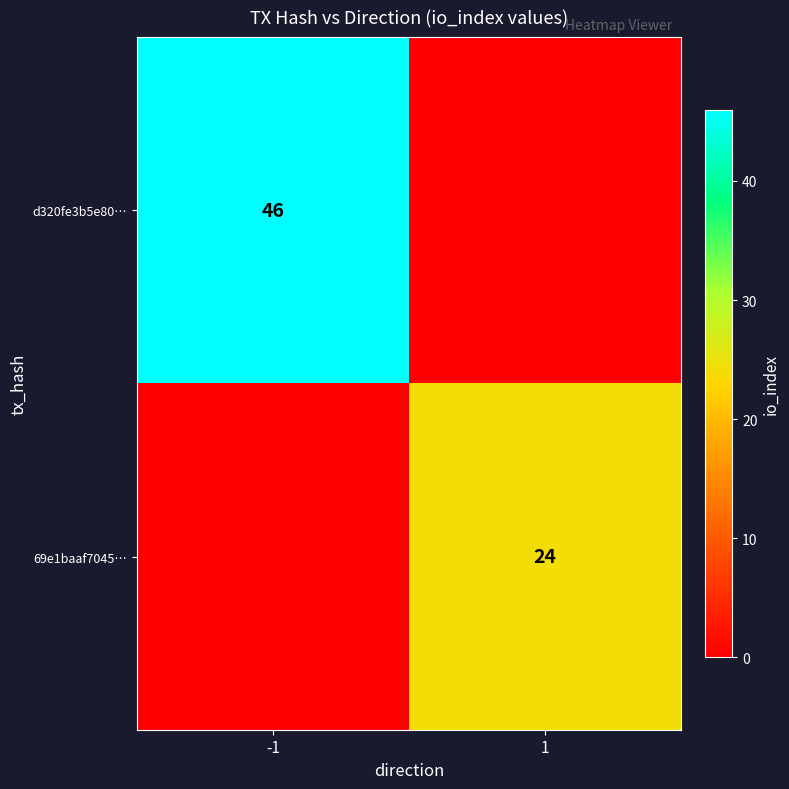

How many series are shown in this chart?

2